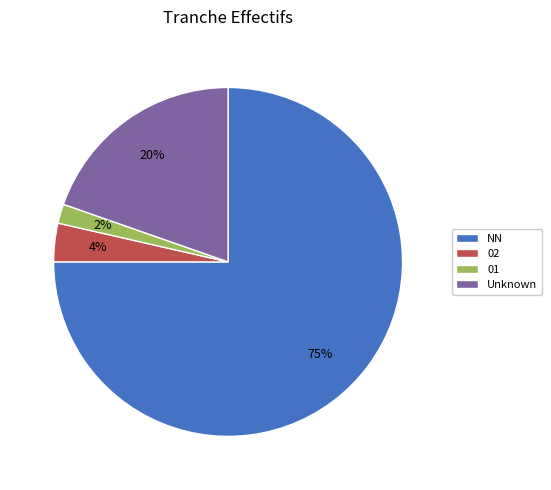

Is Unknown the majority of the pie?

No